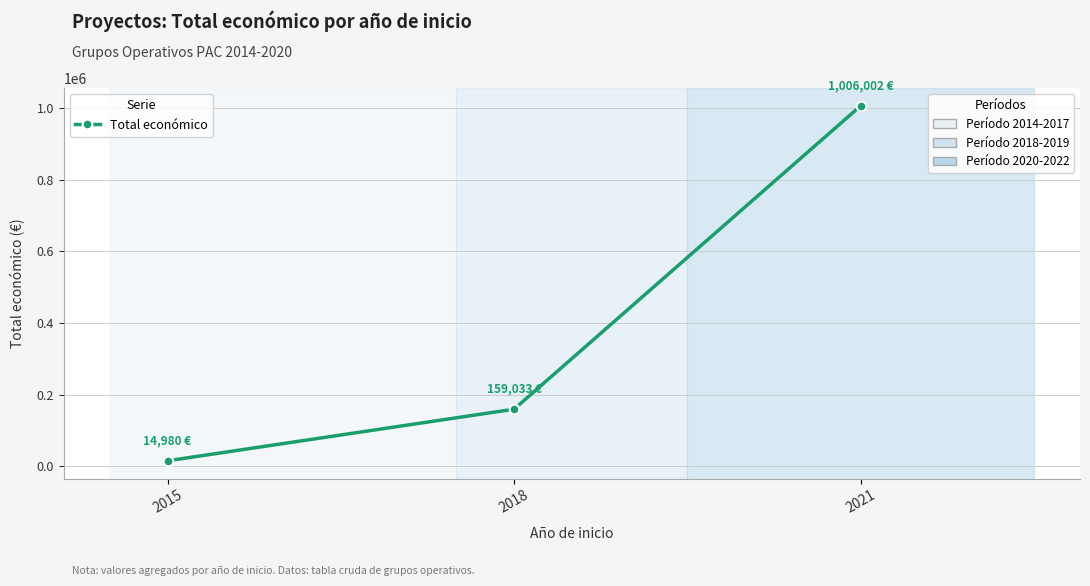

Read the value at 2018.

159033